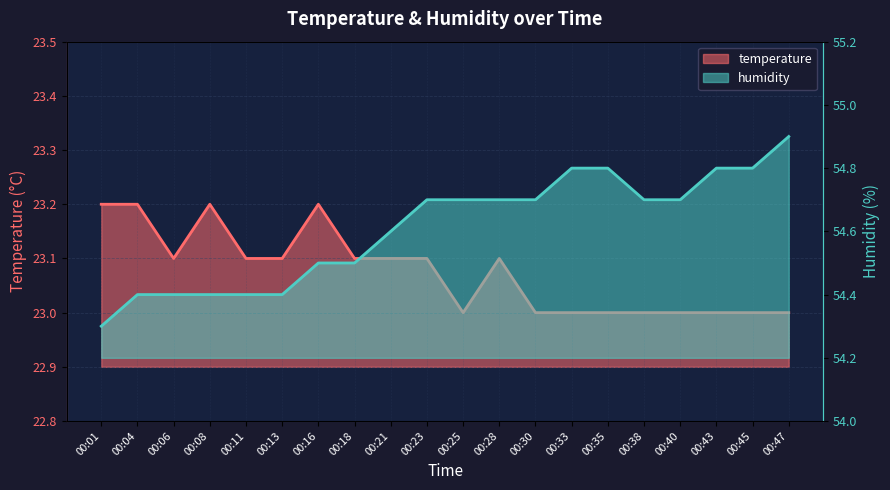

Is it true that humidity equals 71.4 at 00:23?

False